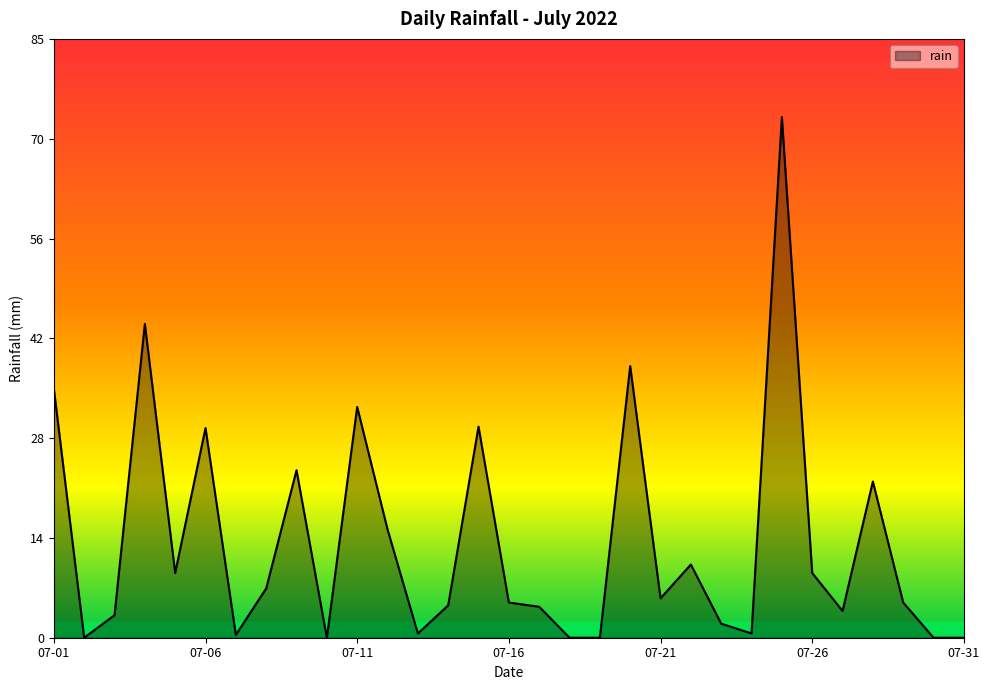

What is the difference between the maximum and minimum values?

74.0